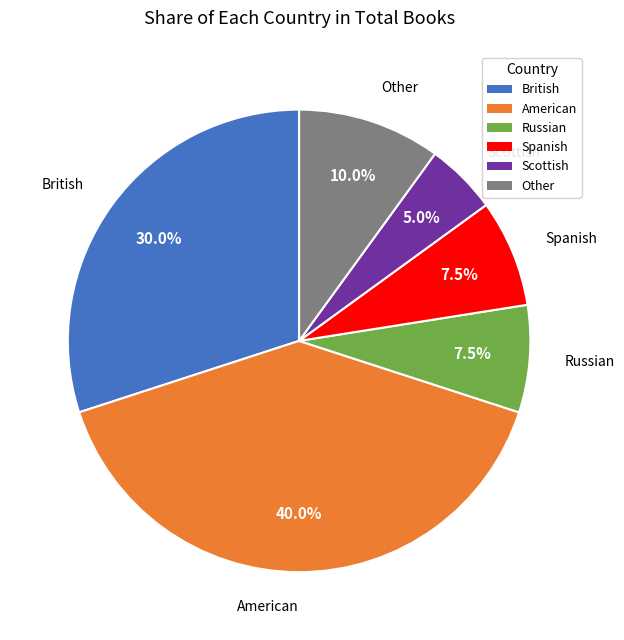

Count the number of slices in the pie.

6